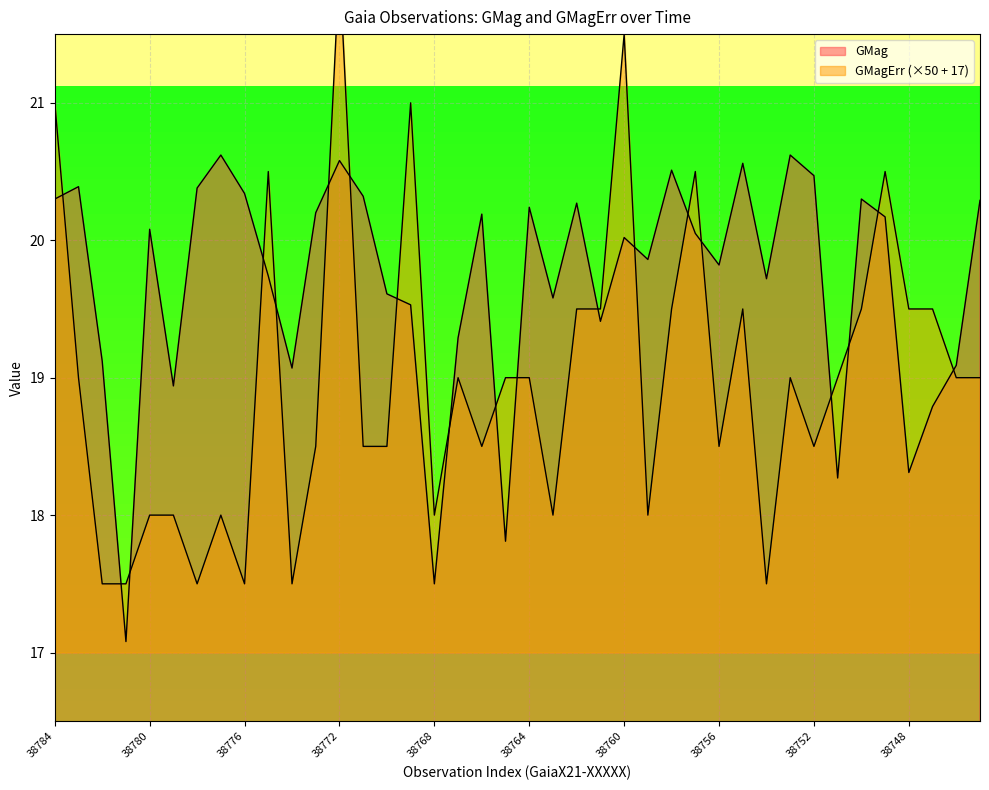

Between 38766 and 38745, which series saw the biggest shift?

GMagErr